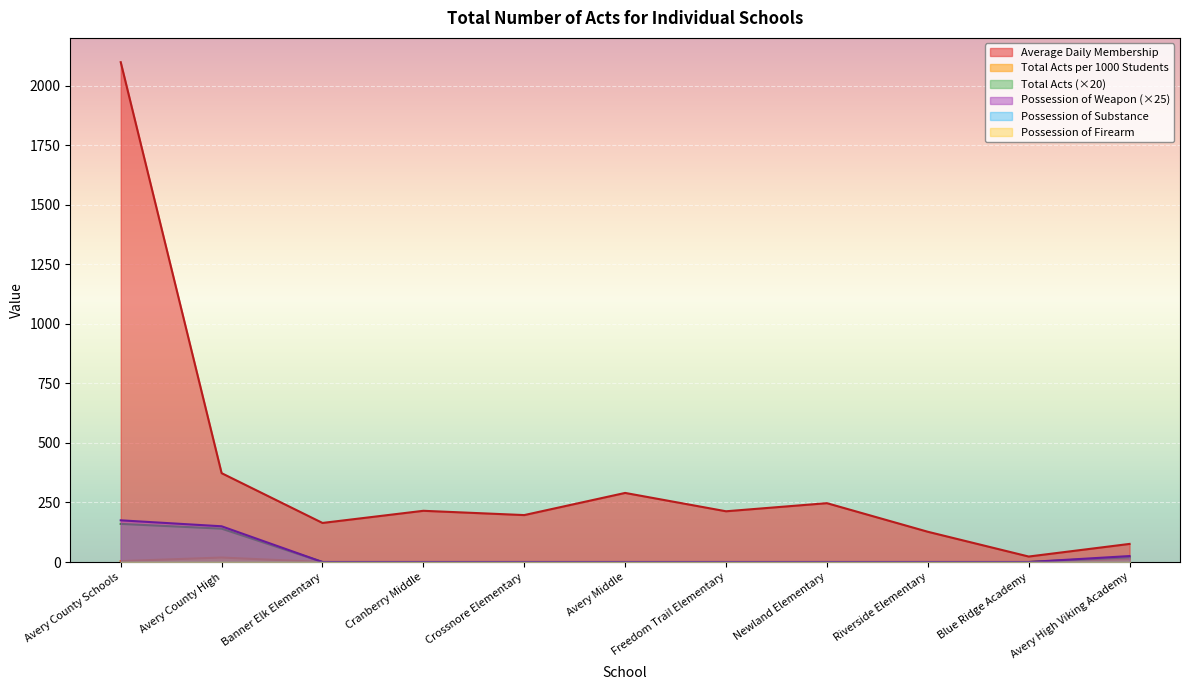

The Total Acts series shows 56.1 at Blue Ridge Academy. True or false?

False